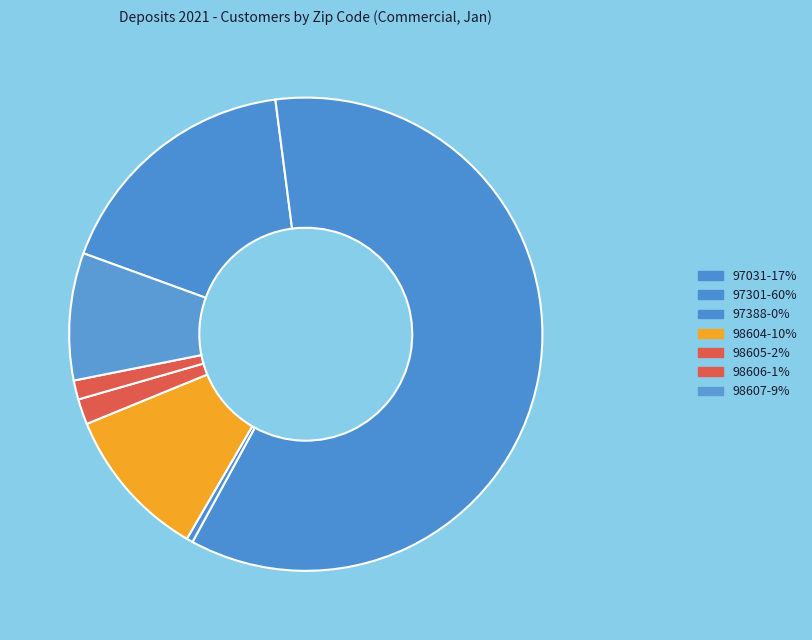

Which category has the biggest portion of the pie?

97301-60%